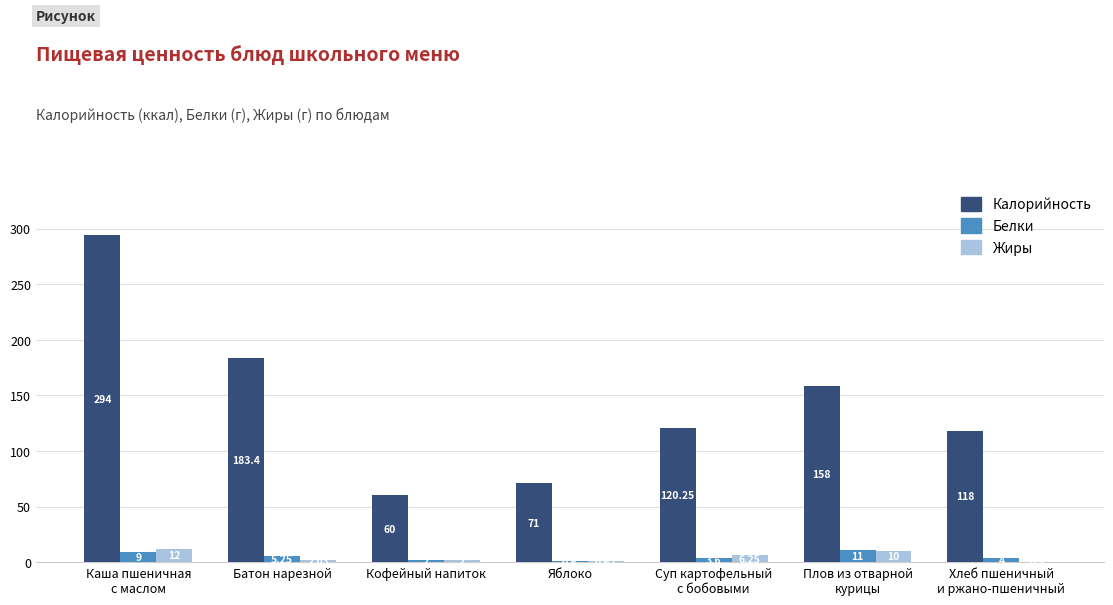

Where is Калорийность nearest to the value 177?

Батон нарезной